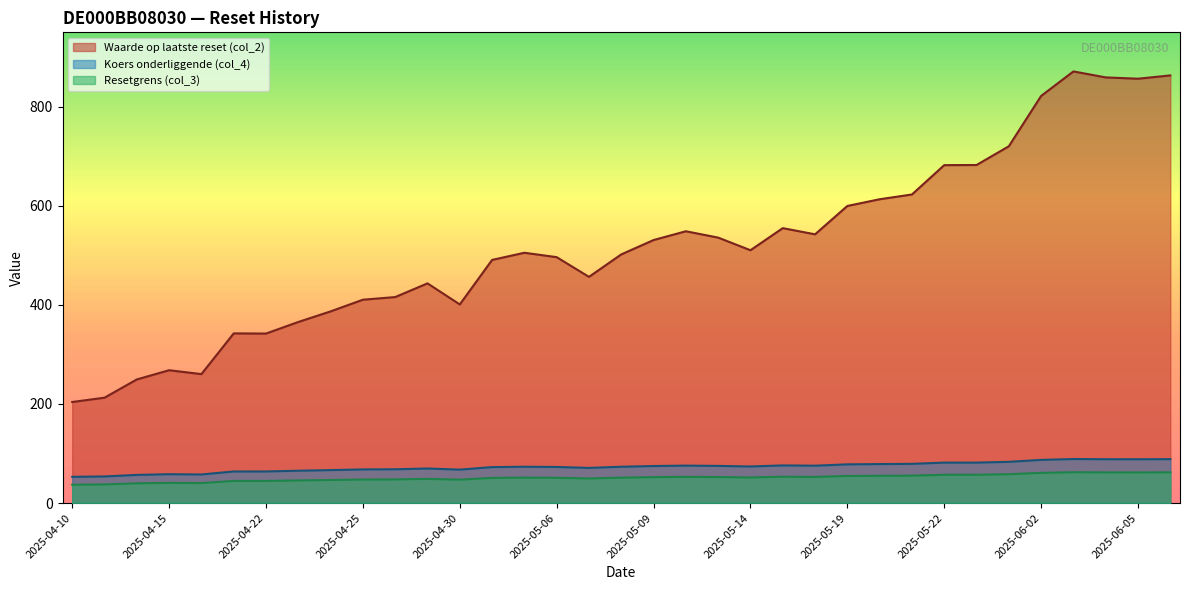

What are all the series names shown in the legend?

Waarde op laatste reset (col_2), Koers onderliggende (col_4), Resetgrens (col_3)